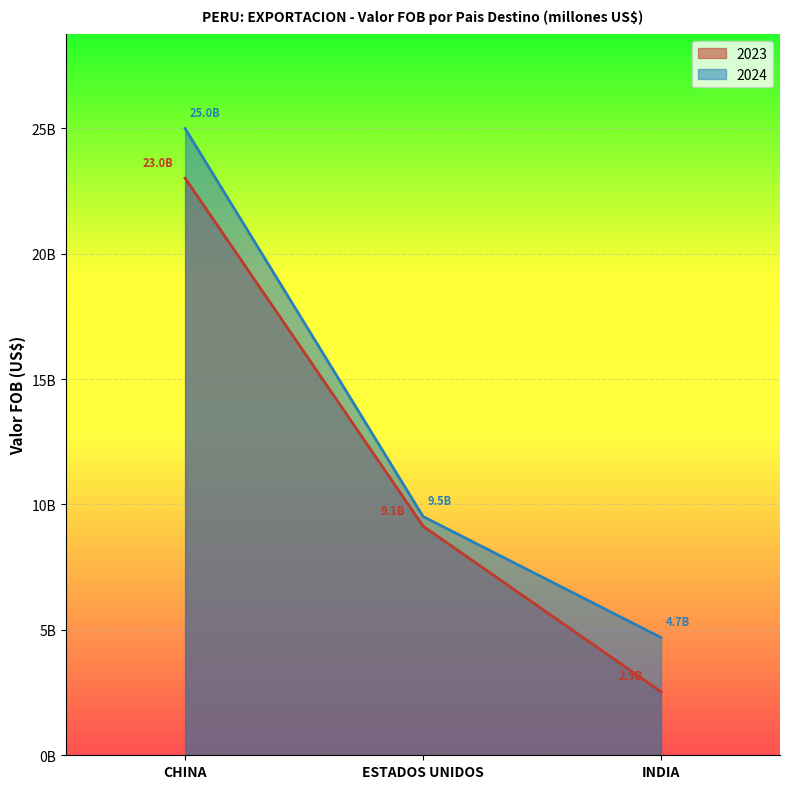

What are all the series names shown in the legend?

2023, 2024